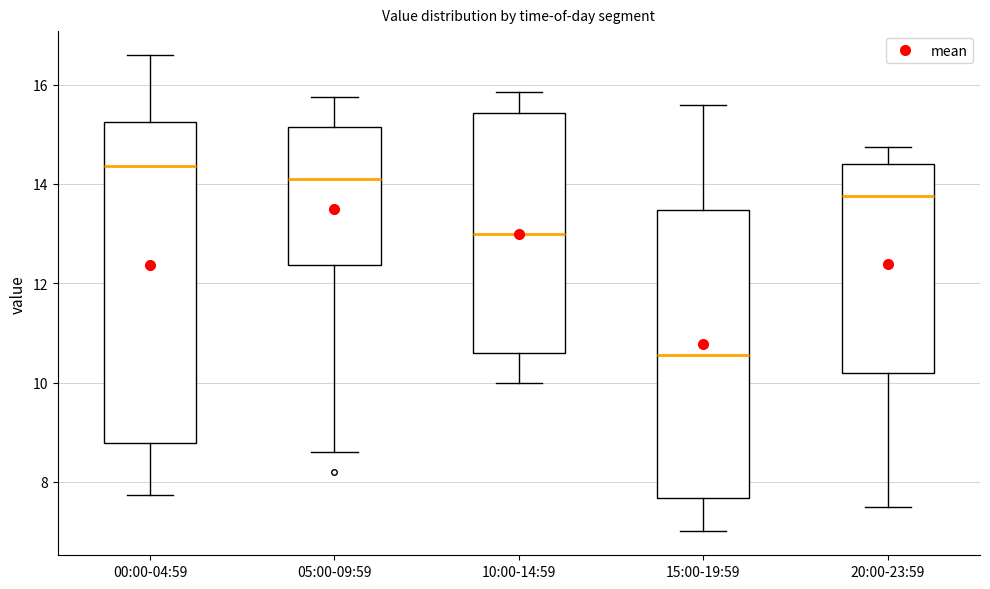

Reading left to right, read every box against the y-axis: the position of its median line, the range the box covers, and the ends of its whiskers. The values are not printed on the chart, so give them approximately, as read against the axis.

00:00-04:59: median 14.4, box 8.8 to 15.2, whiskers 7.8 to 16.6
05:00-09:59: median 14.2, box 12.4 to 15.2, whiskers 8.6 to 15.8
10:00-14:59: median 13.0, box 10.6 to 15.4, whiskers 10.0 to 15.8
15:00-19:59: median 10.6, box 7.6 to 13.4, whiskers 7.0 to 15.6
20:00-23:59: median 13.8, box 10.2 to 14.4, whiskers 7.6 to 14.8